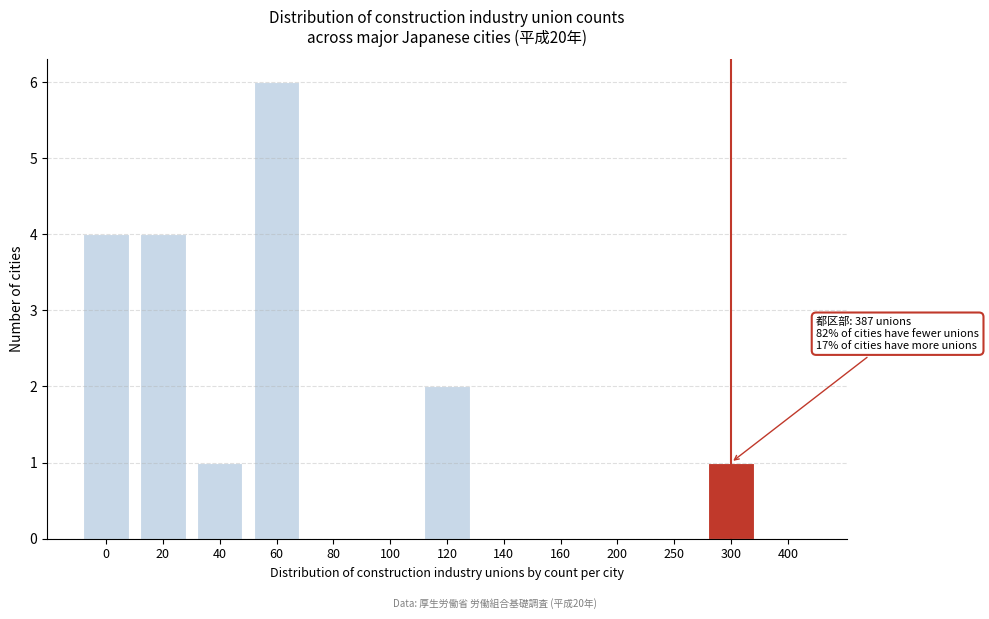

Reading right to left, what are all the values shown in this chart?

400=0	300=1	250=0	200=0	160=0	140=0	120=2	100=0	80=0	60=6	40=1	20=4	0=4